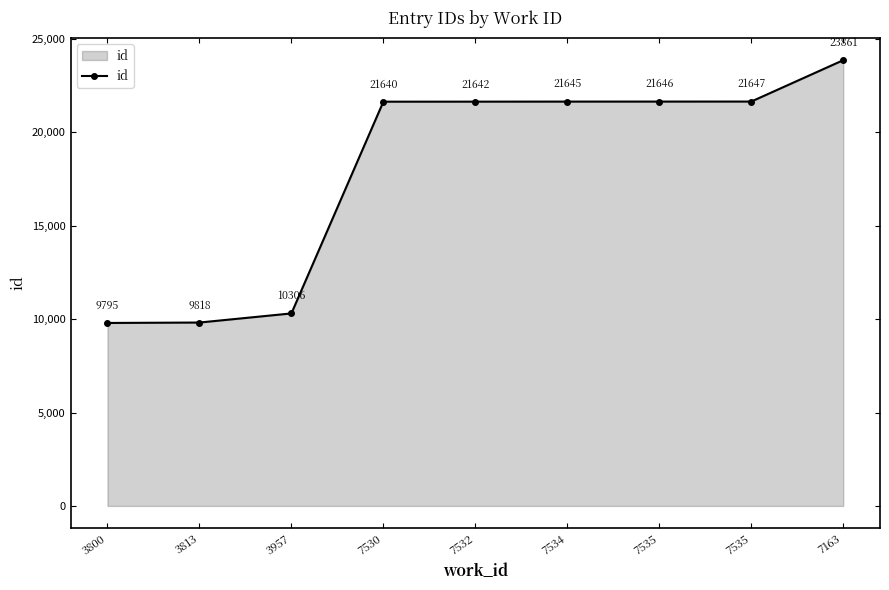

How many data points does each series have?

9